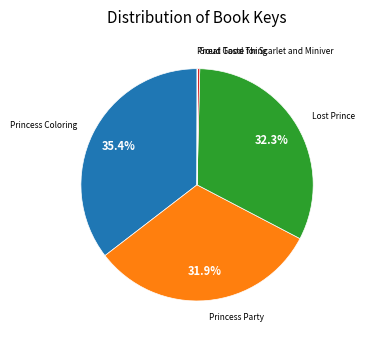

Does Lost Prince represent more than half of the total?

No